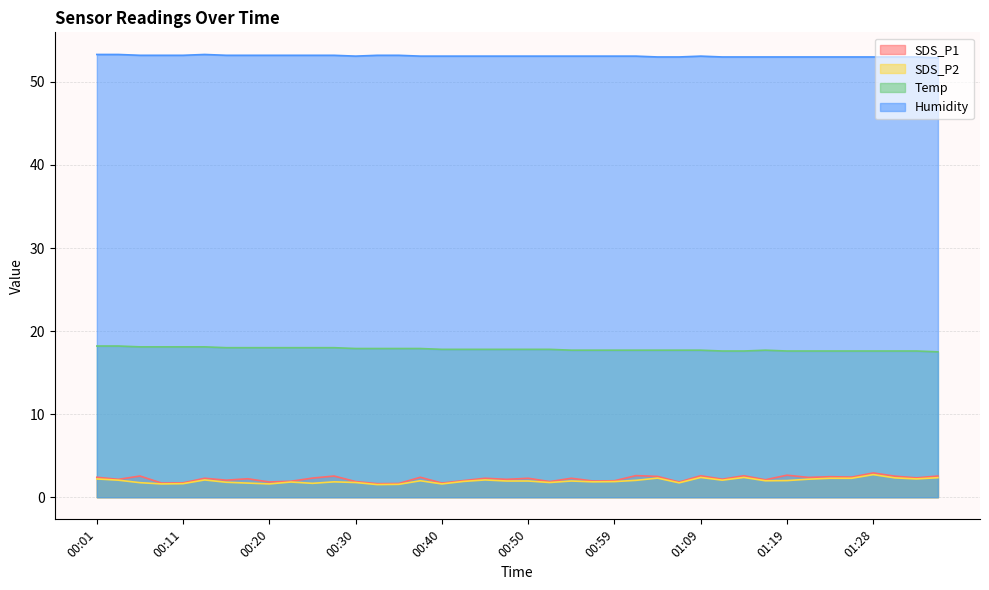

Rank the series at 00:57 from highest to lowest value.

Humidity, Temp, SDS_P1, SDS_P2